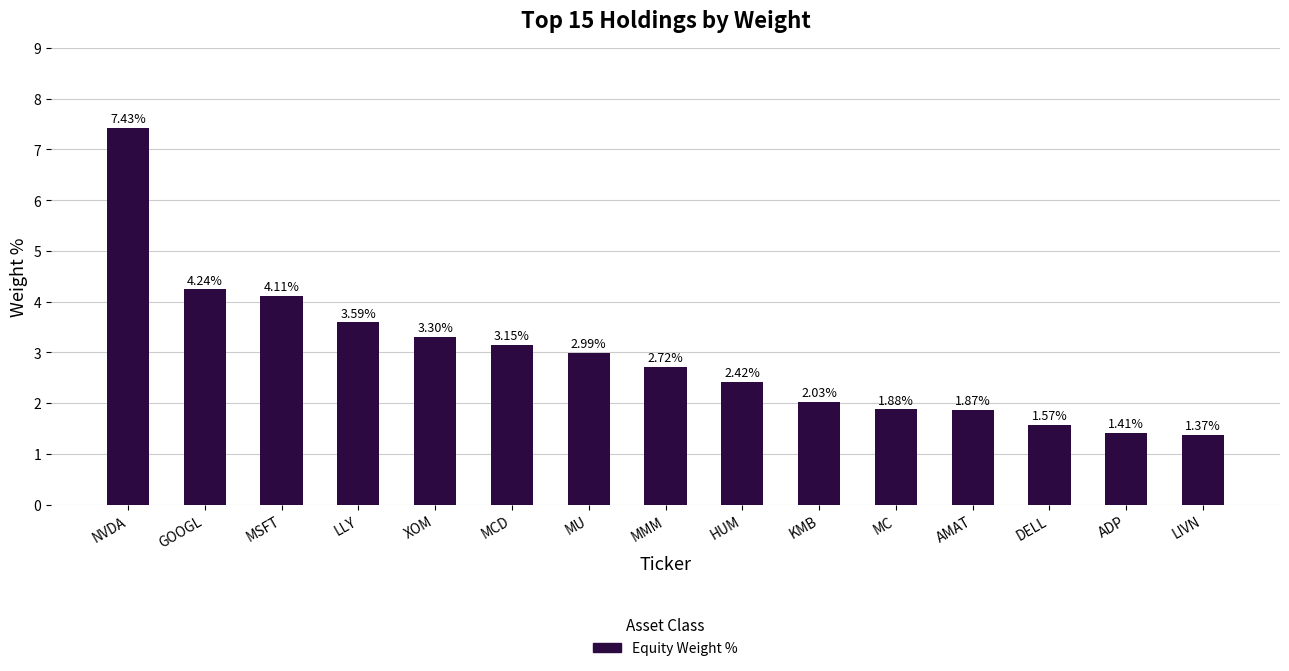

At which label does the data first exceed 2?

NVDA